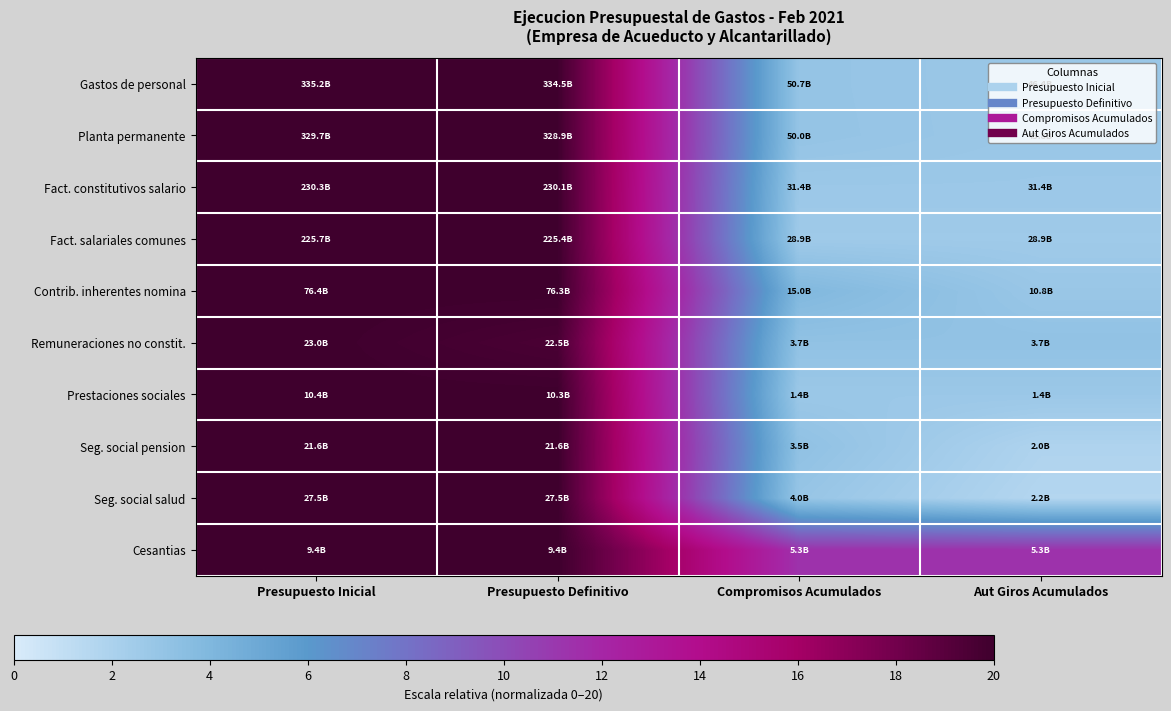

Reading left to right, transcribe all the data shown in this chart.

Gastos de personal: Presupuesto Inicial=20.0	Presupuesto Definitivo=20.0	Compromisos Acumulados=3.0	Aut Giros Acumulados=2.8
Planta permanente: Presupuesto Inicial=20.0	Presupuesto Definitivo=20.0	Compromisos Acumulados=3.0	Aut Giros Acumulados=2.8
Fact. constitutivos salario: Presupuesto Inicial=20.0	Presupuesto Definitivo=20.0	Compromisos Acumulados=2.7	Aut Giros Acumulados=2.7
Fact. salariales comunes: Presupuesto Inicial=20.0	Presupuesto Definitivo=20.0	Compromisos Acumulados=2.6	Aut Giros Acumulados=2.6
Contrib. inherentes nomina: Presupuesto Inicial=20.0	Presupuesto Definitivo=20.0	Compromisos Acumulados=3.9	Aut Giros Acumulados=2.8
Remuneraciones no constit.: Presupuesto Inicial=20.0	Presupuesto Definitivo=19.5	Compromisos Acumulados=3.2	Aut Giros Acumulados=3.2
Prestaciones sociales: Presupuesto Inicial=20.0	Presupuesto Definitivo=20.0	Compromisos Acumulados=2.7	Aut Giros Acumulados=2.7
Seg. social pension: Presupuesto Inicial=20.0	Presupuesto Definitivo=20.0	Compromisos Acumulados=3.2	Aut Giros Acumulados=1.8
Seg. social salud: Presupuesto Inicial=20.0	Presupuesto Definitivo=20.0	Compromisos Acumulados=2.9	Aut Giros Acumulados=1.6
Cesantias: Presupuesto Inicial=20.0	Presupuesto Definitivo=20.0	Compromisos Acumulados=11.4	Aut Giros Acumulados=11.4